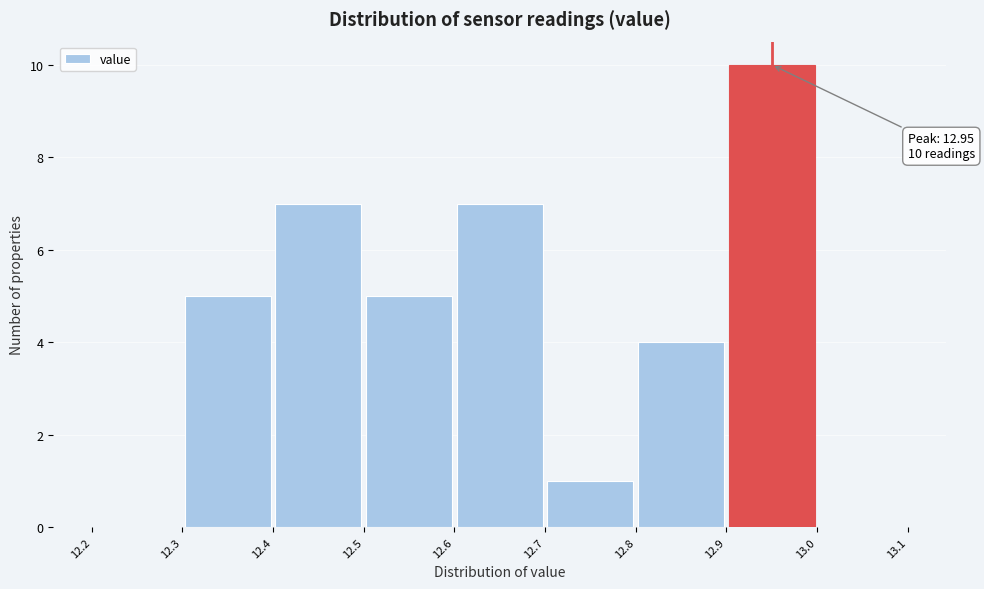

Which range on the x-axis has the tallest bar?

12.9 to 13.0